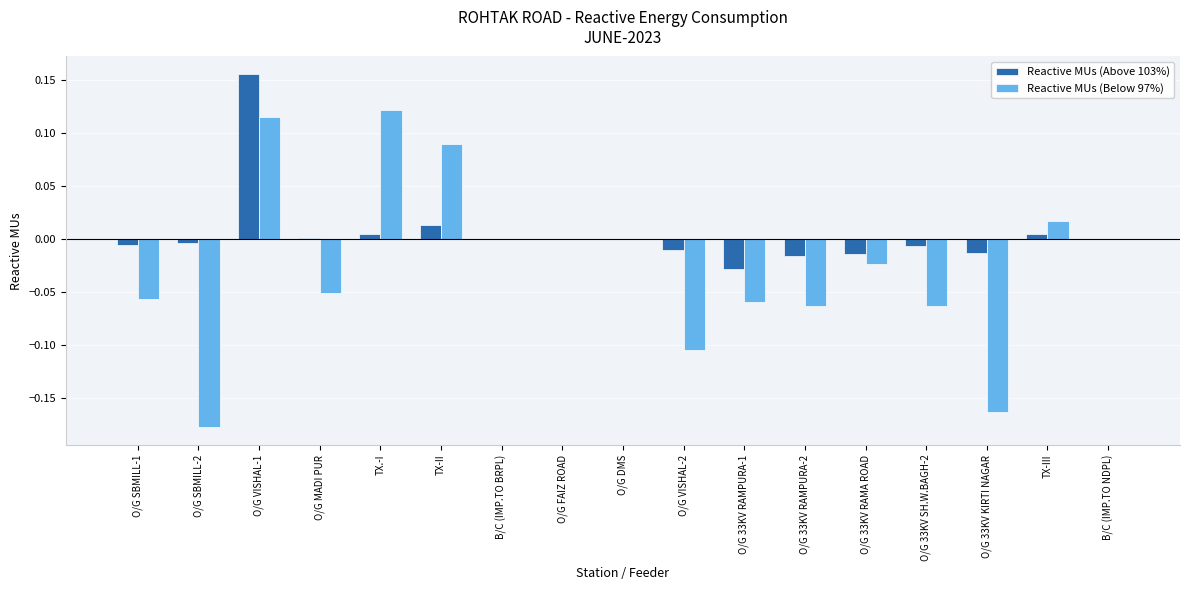

At which category is the sum across all series the highest?

O/G VISHAL-1